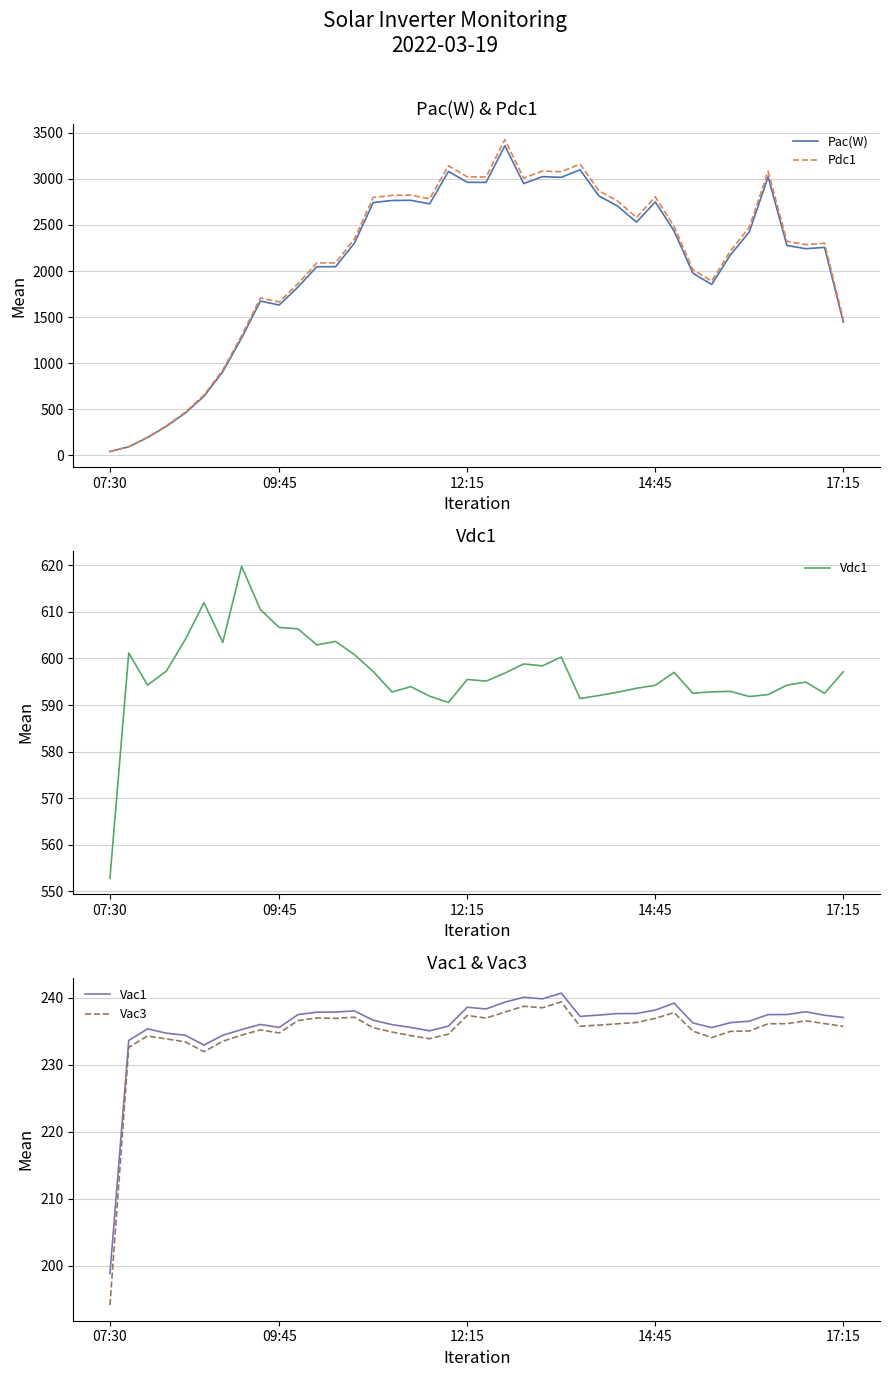

At how many categories does at least one series exceed 580?

39